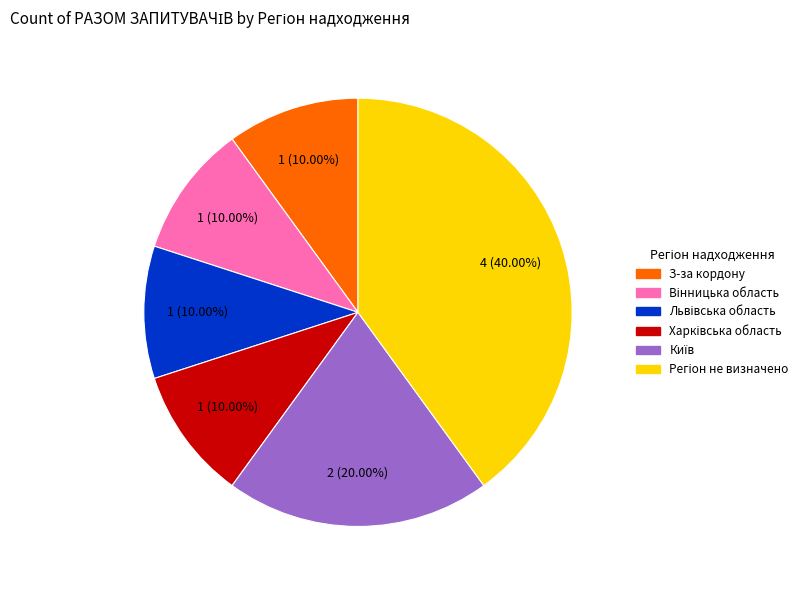

Is there a majority slice in this chart?

No